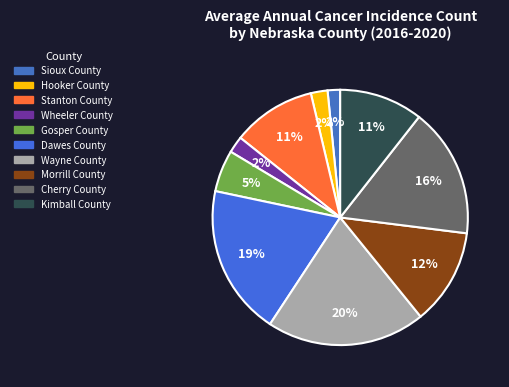

Which category has the smallest portion of the pie?

Sioux County